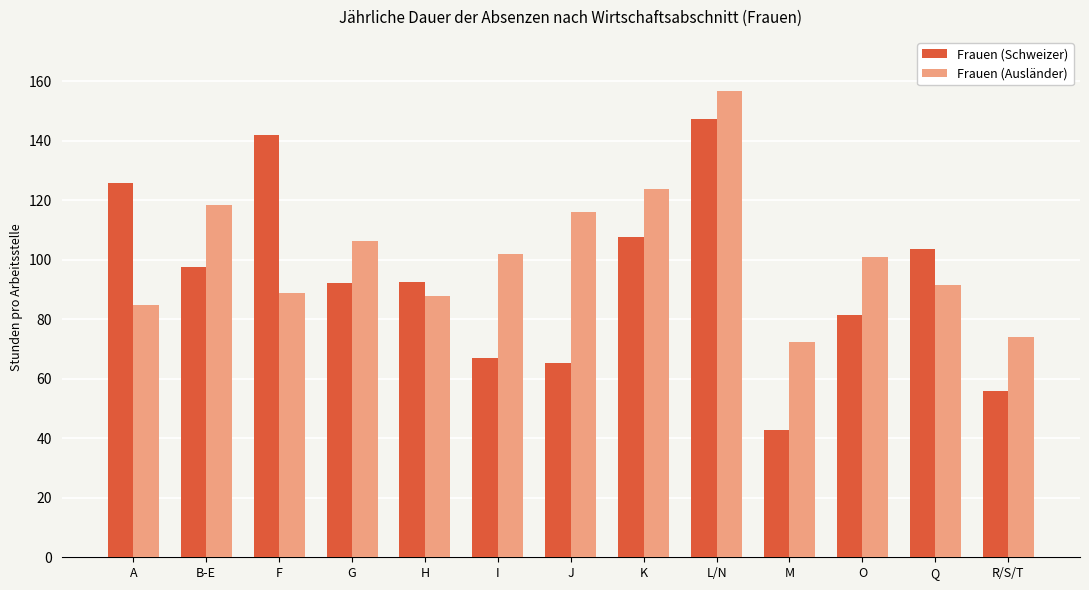

Which category has the lowest value in the Frauen (Schweizer) series?

M